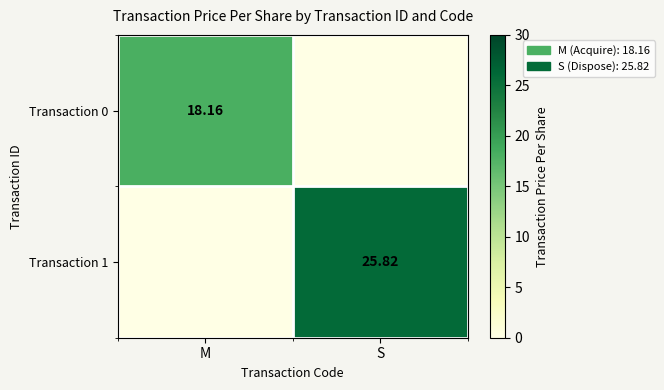

At which label does Transaction 1 reach its minimum?

M